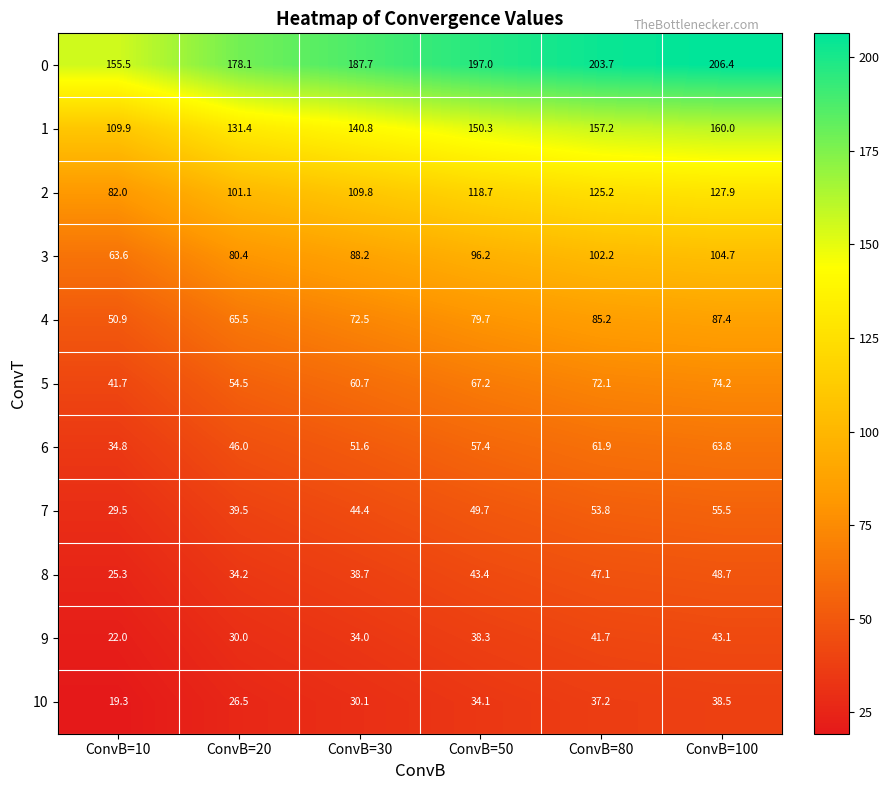

Where is 0 nearest to the value 180?

ConvB=20